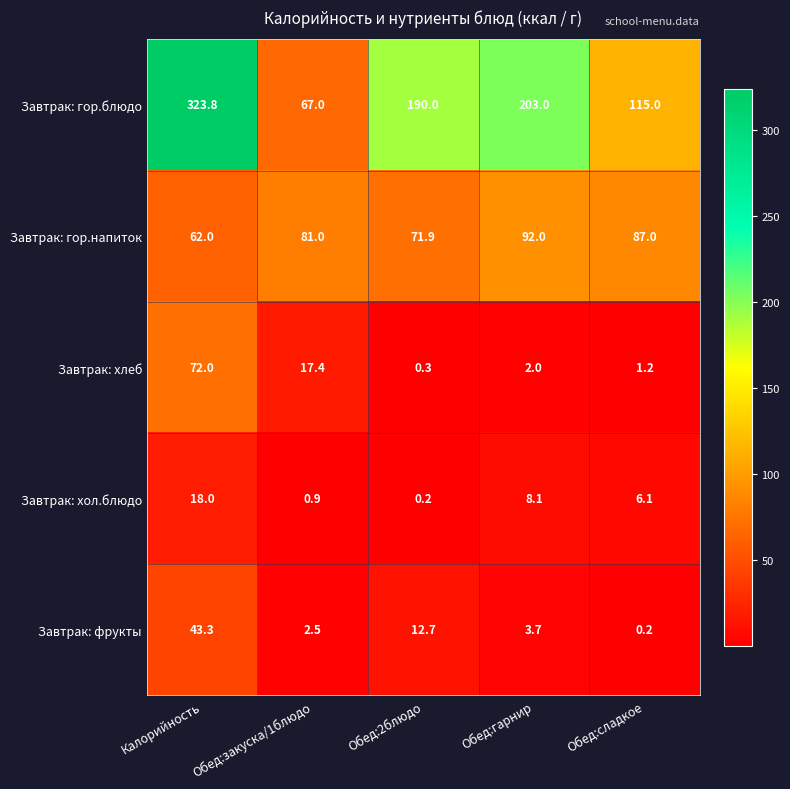

What is the total value across all series at Обед:гарнир?

308.8